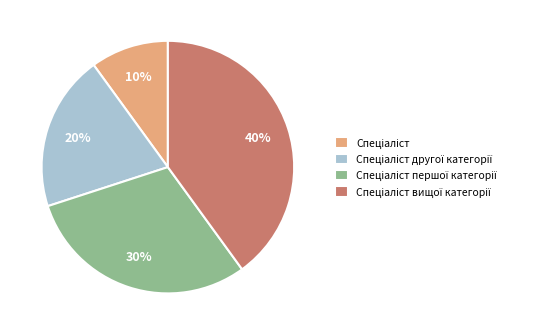

How many slices are in this pie chart?

4